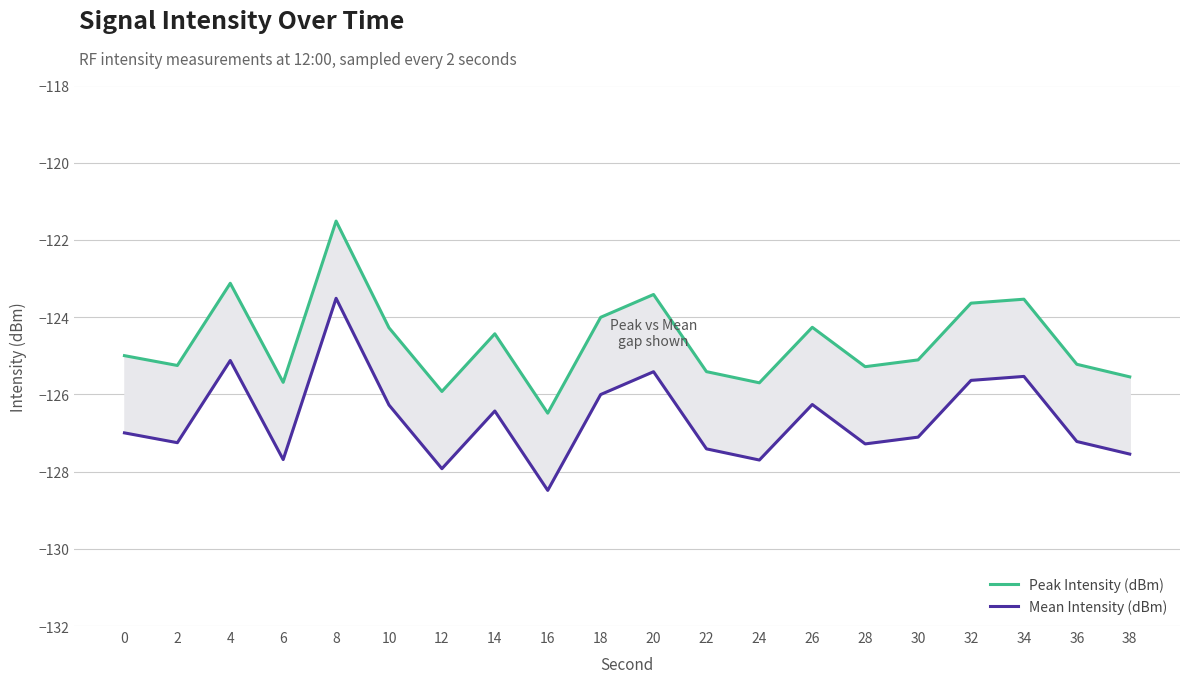

Between 36 and 30, which is larger?

30